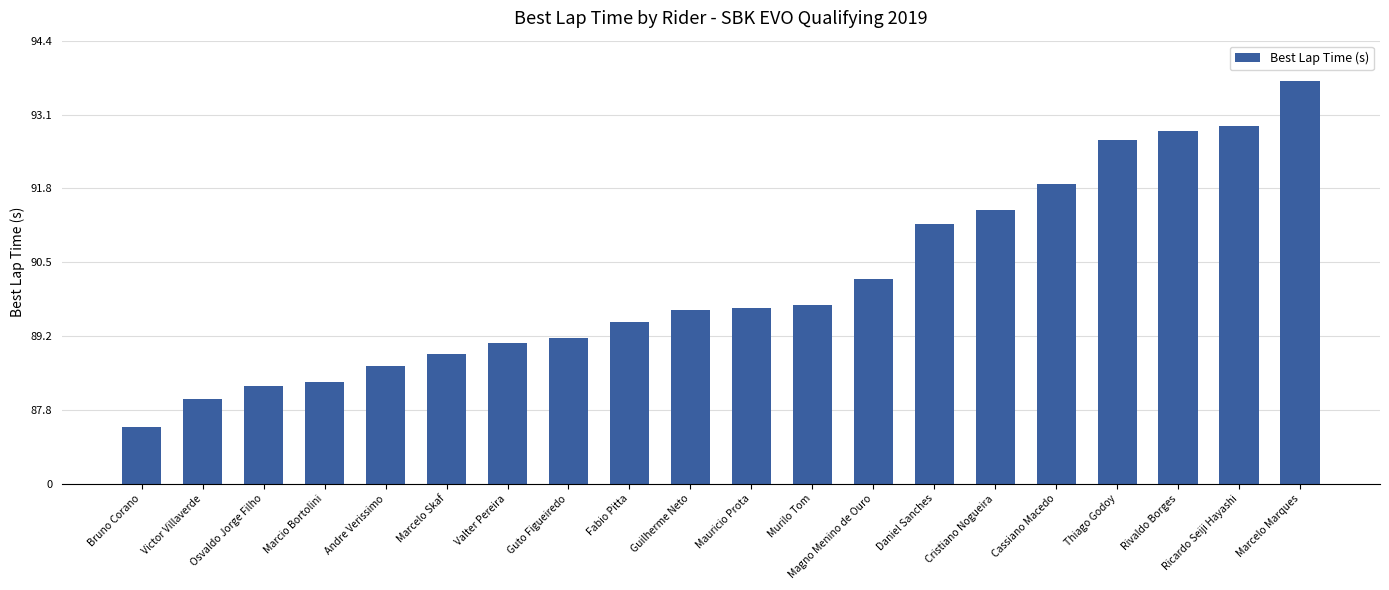

Are the bars horizontal?

No